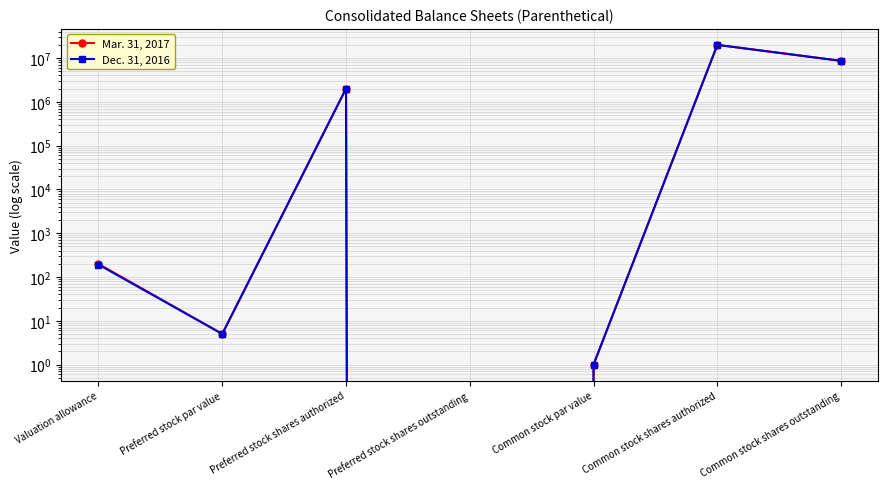

What is the average value of the Dec. 31, 2016 series?

4374036